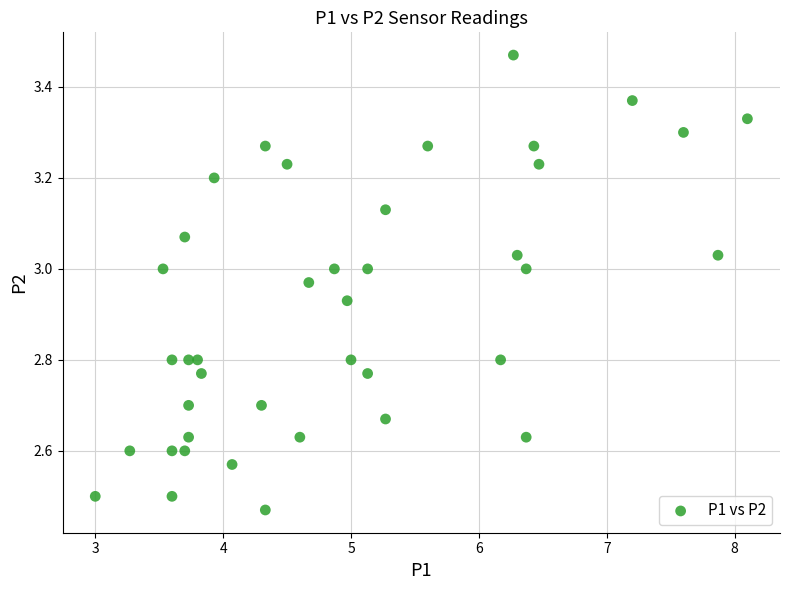

What is the range of X values (max minus min)?

5.1